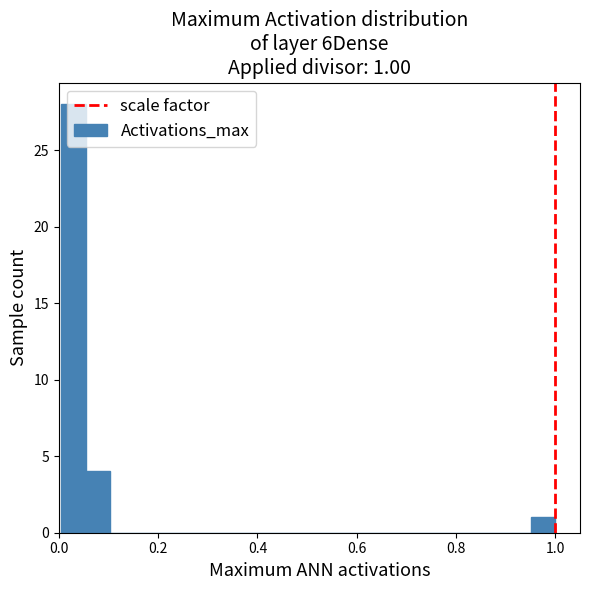

Around what value on the x-axis is the tallest bar? Give the approximate position of its centre, as read against the axis.

0.02